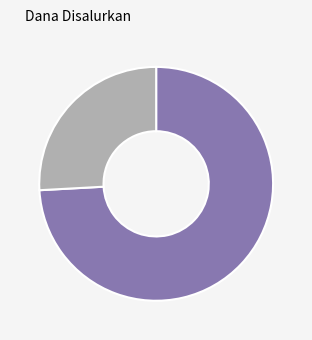

Is there a majority slice in this chart?

Yes